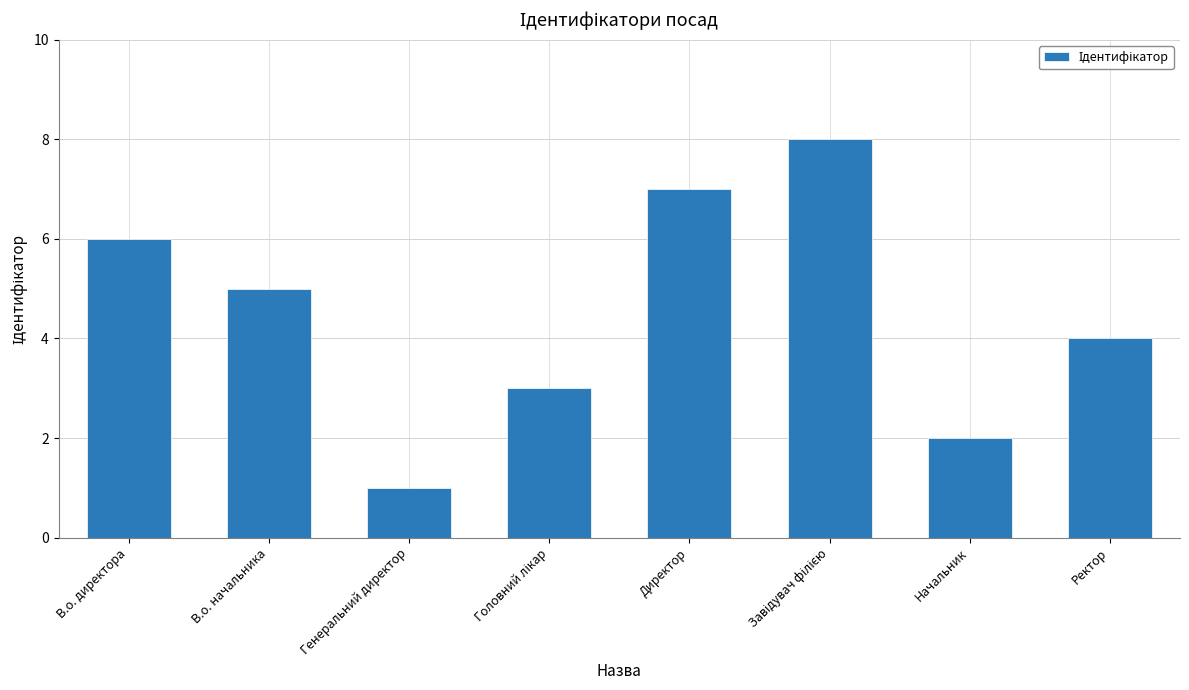

What is the difference between the maximum and second lowest values?

6